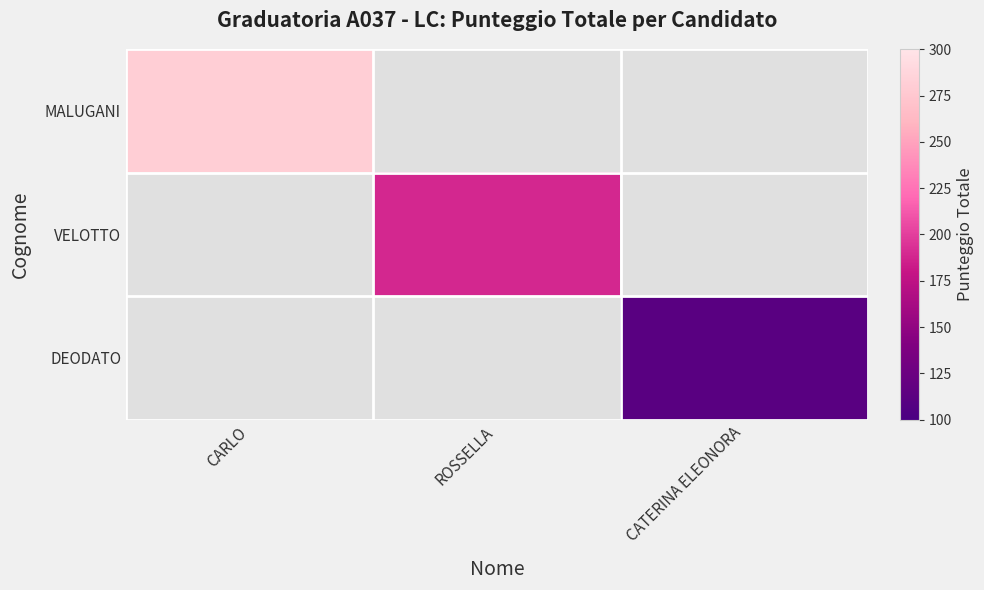

What value does the VELOTTO series have at ROSSELLA?

189.0